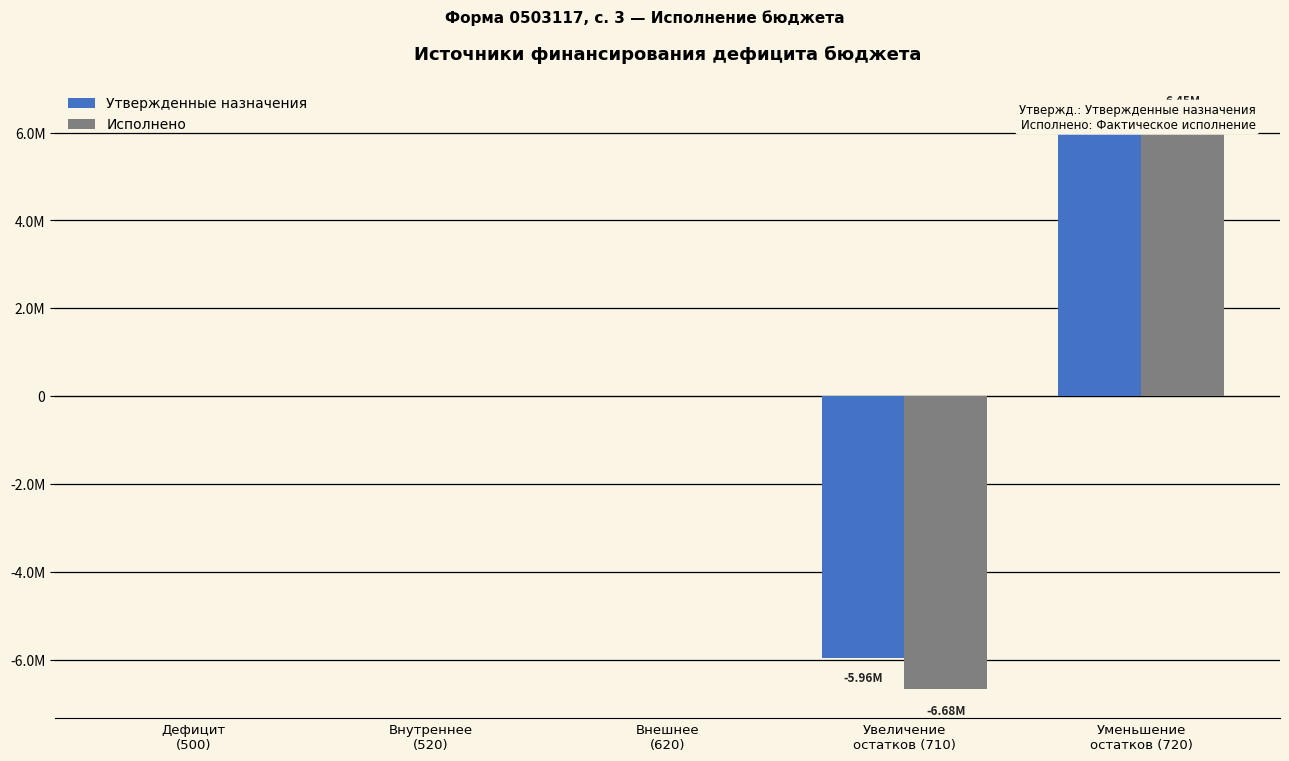

How many groups of bars are there?

5